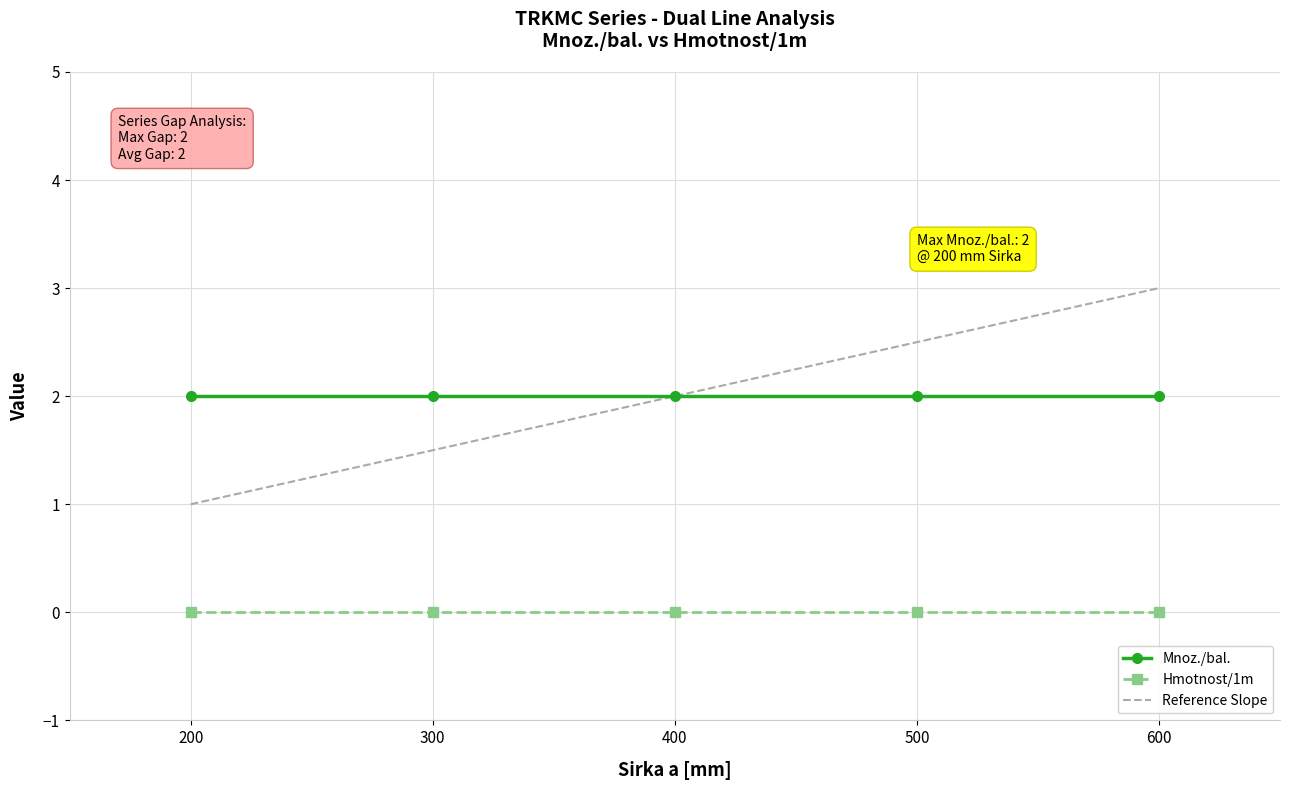

What value does the Reference Slope series have at 200?

1.0